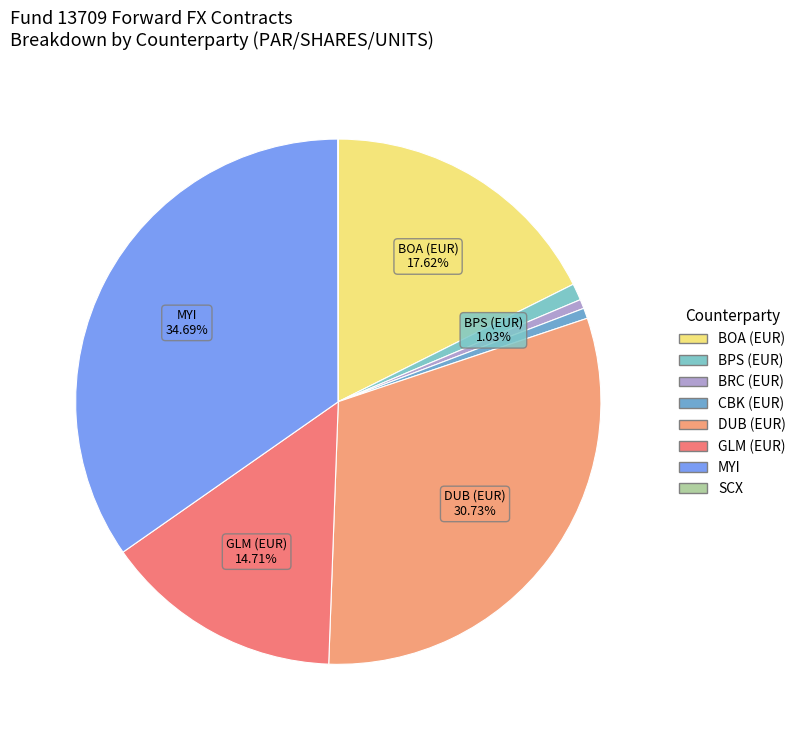

How many segments does this pie chart have?

8